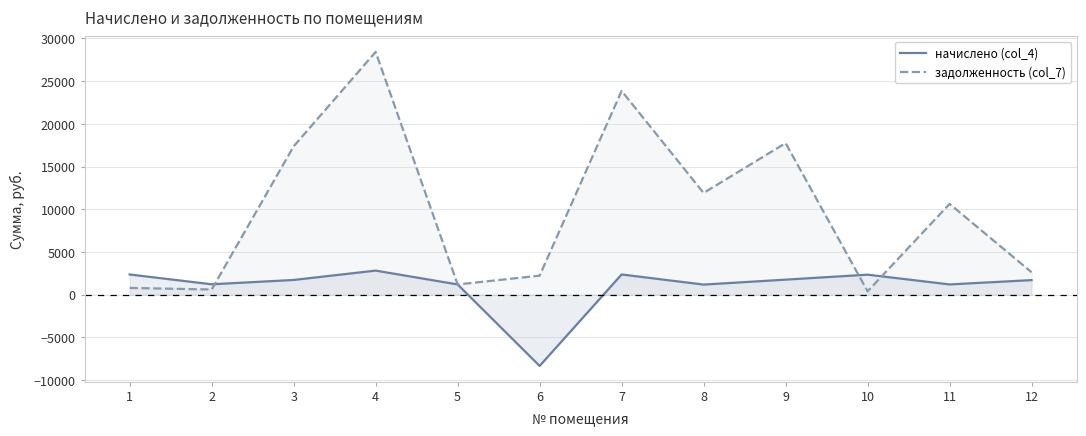

What is the total value across all series at 2?

1816.8